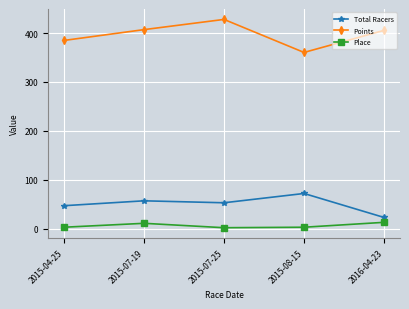

What is the difference between the highest and lowest values at 2016-04-23?

392.4